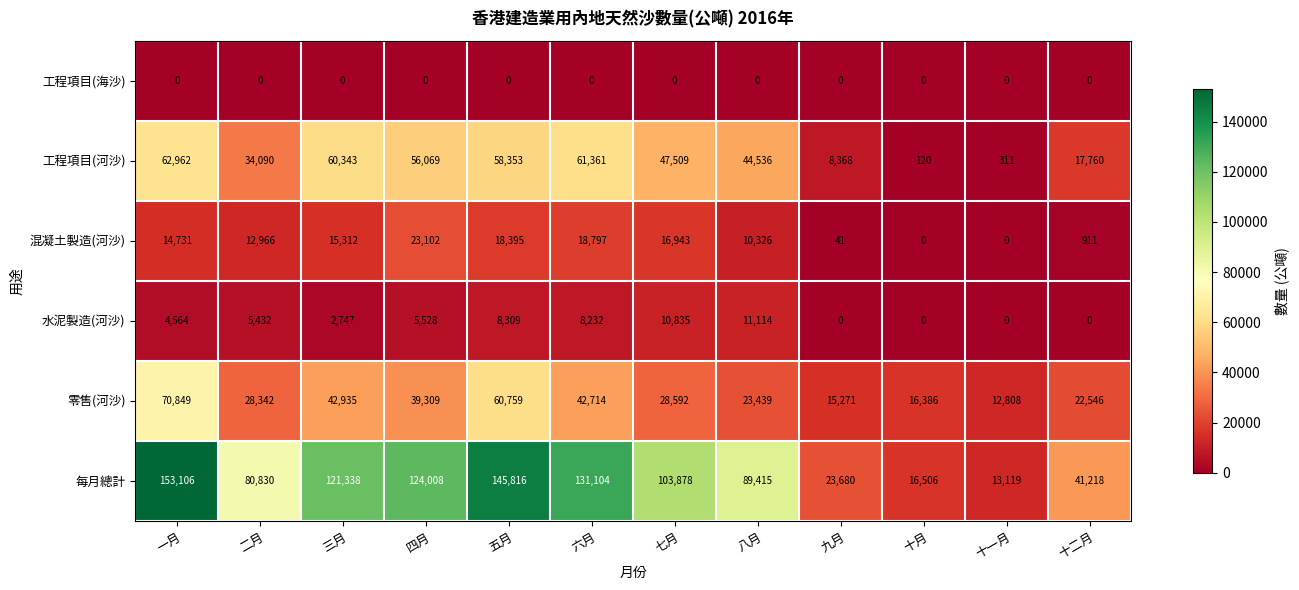

What is the difference between the highest and lowest values at 十二月?

41218